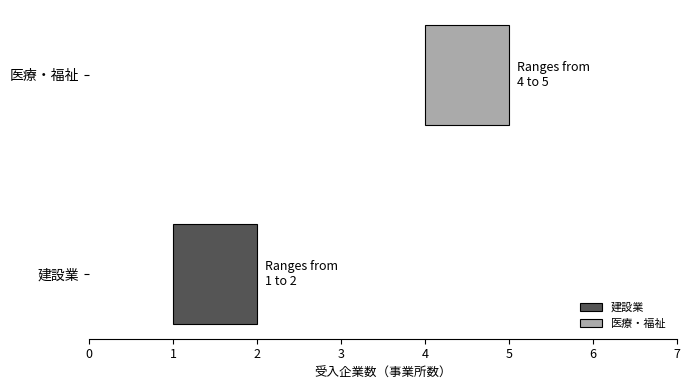

What is the maximum value for max_val?

5